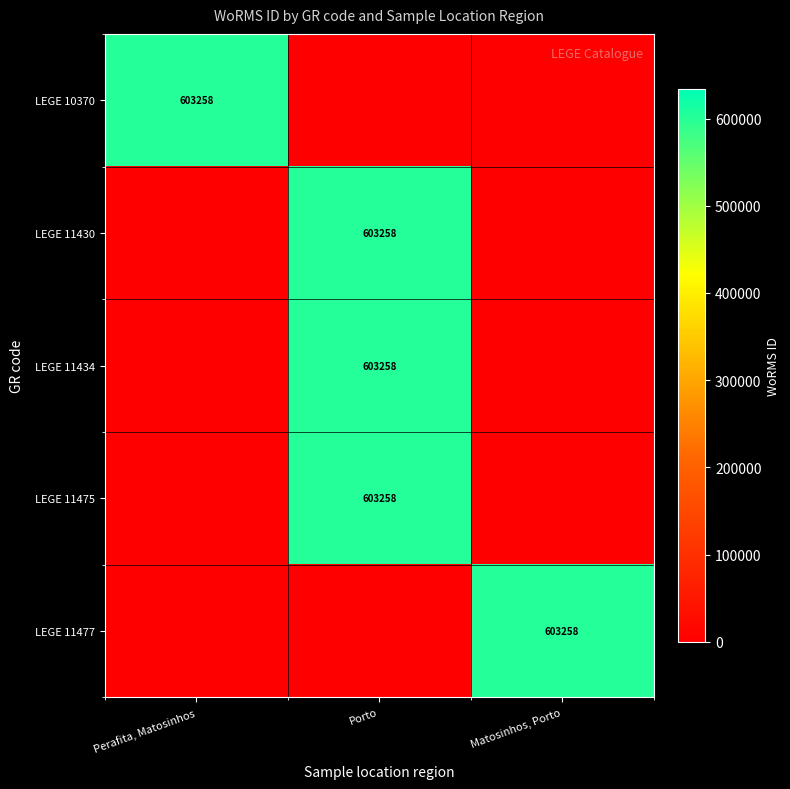

Is it true that LEGE 11434 equals 271845 at Porto?

False